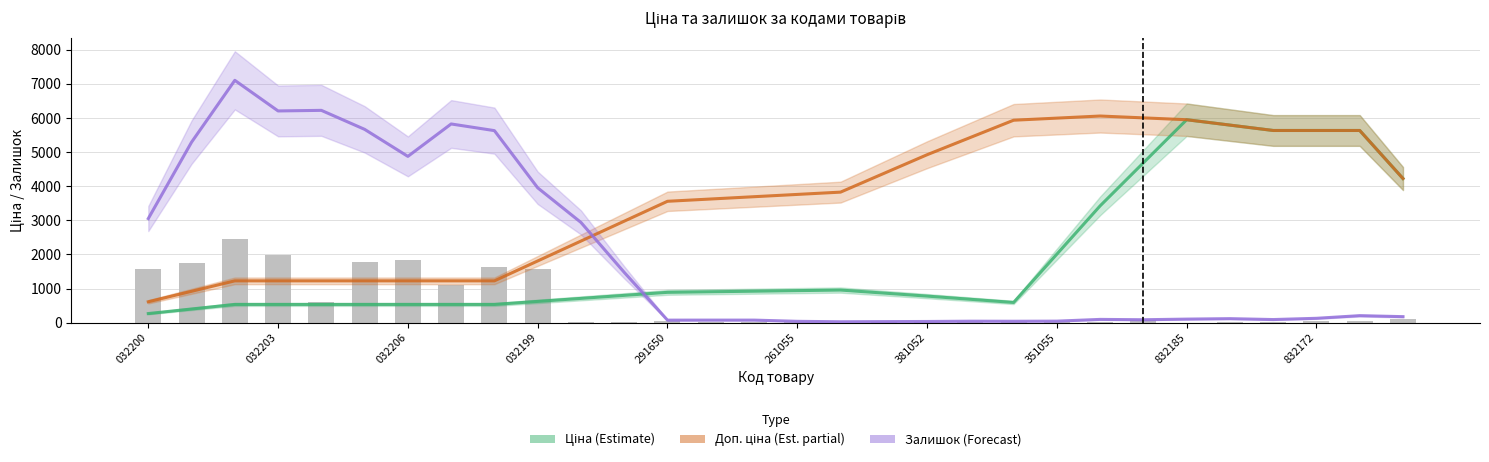

Which series has the largest range (max minus min)?

Залишок (Forecast)